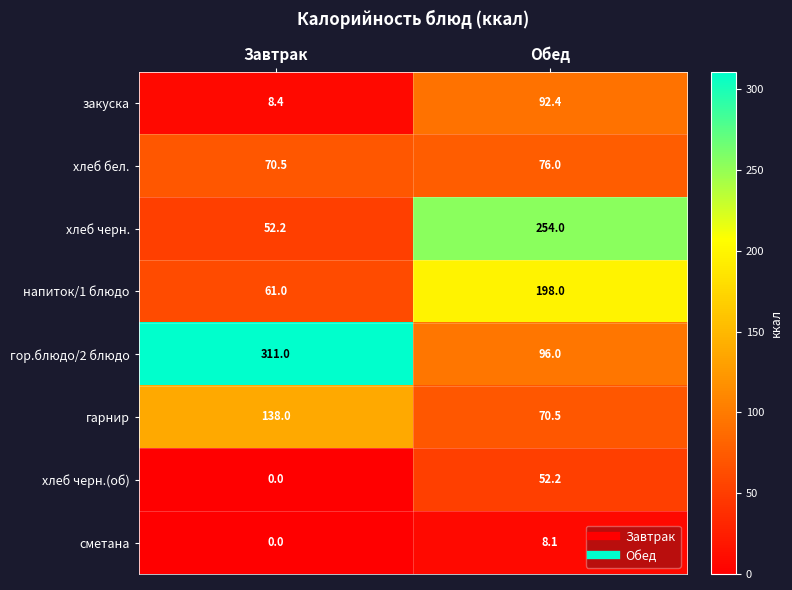

What is the total value across all series at Завтрак?

641.1